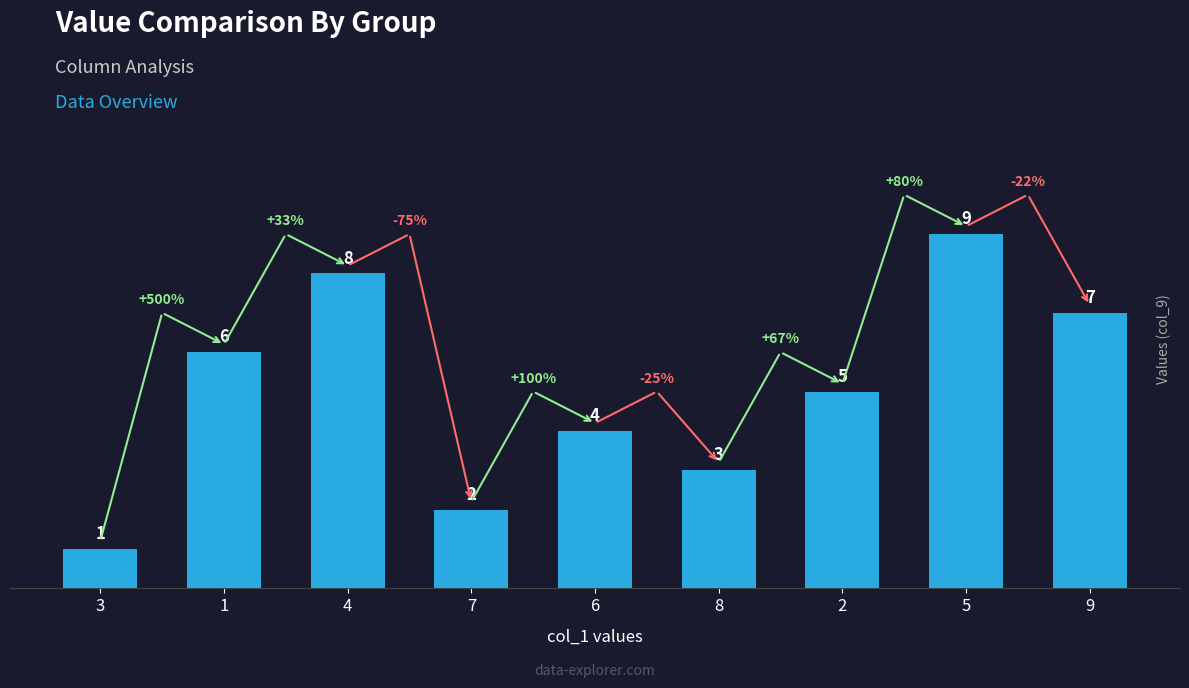

Count the number of categories in the chart.

9